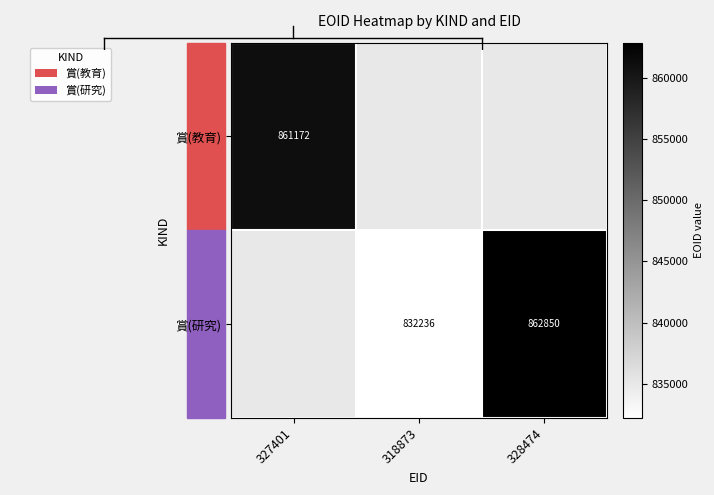

Which series has the widest spread of values?

賞(教育)